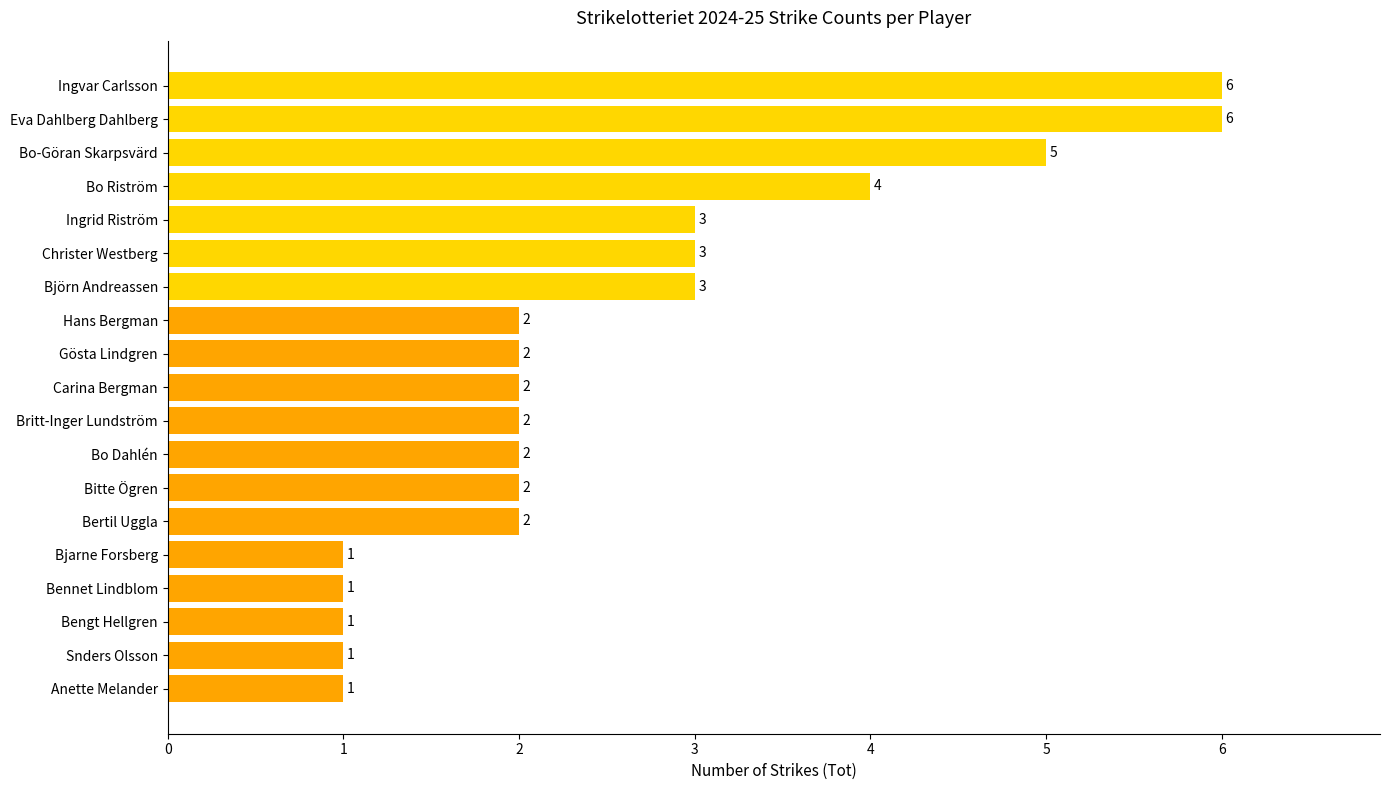

What is the sum of the values at Bo-Göran Skarpsvärd and Bjarne Forsberg?

6